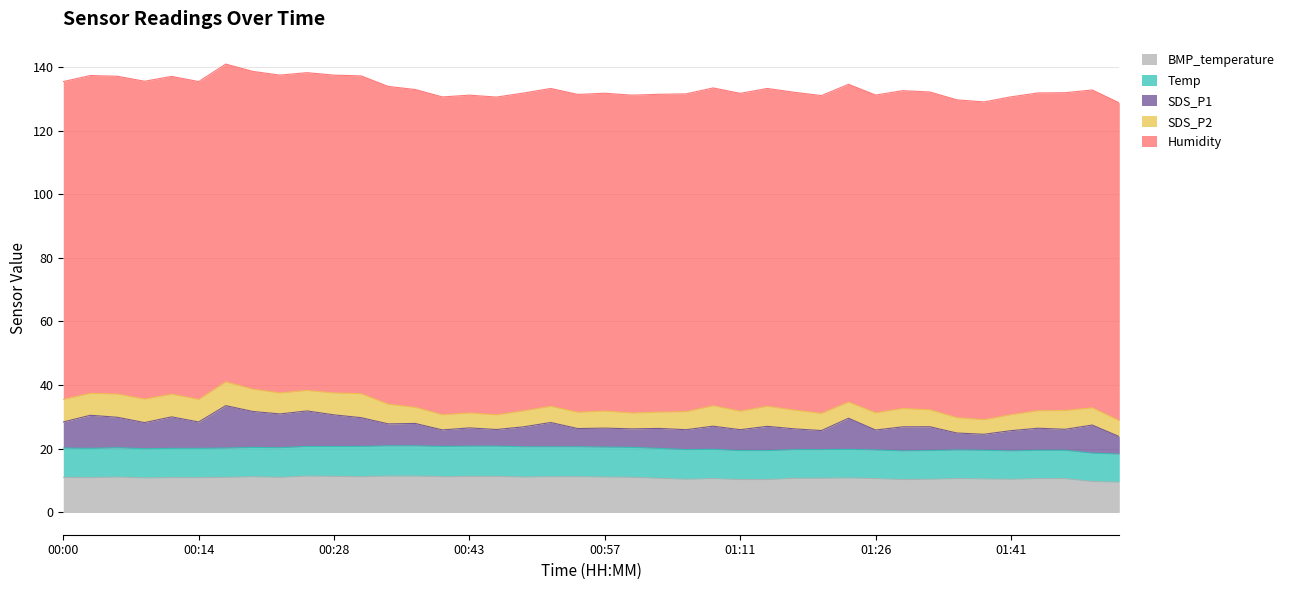

True or false: BMP_temperature and SDS_P2 cross at least once.

False